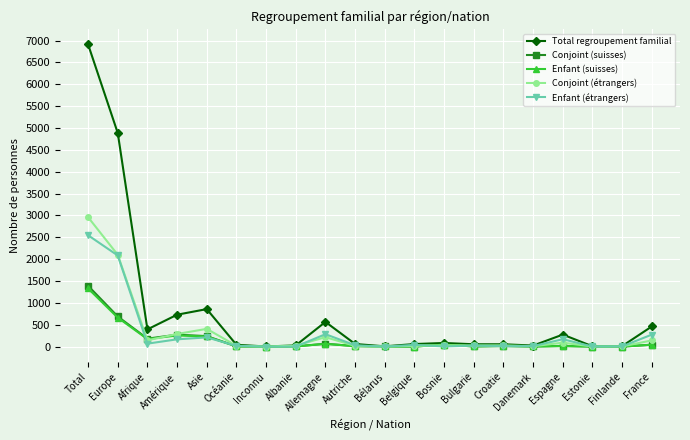

Which series has the widest spread of values?

Total regroupement familial